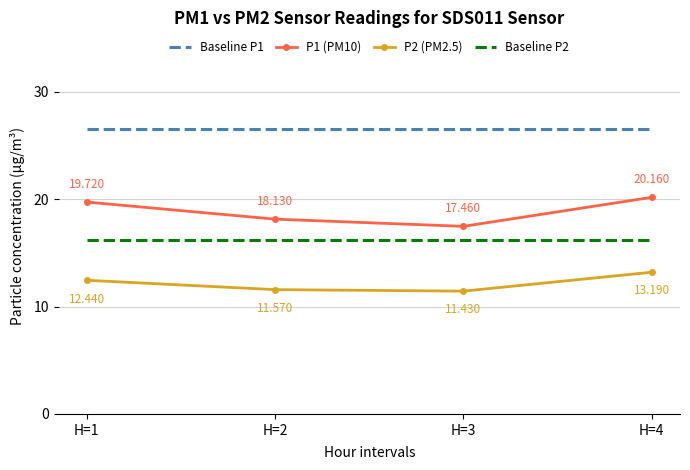

What is the average value of the P1 (PM10) series?

18.9